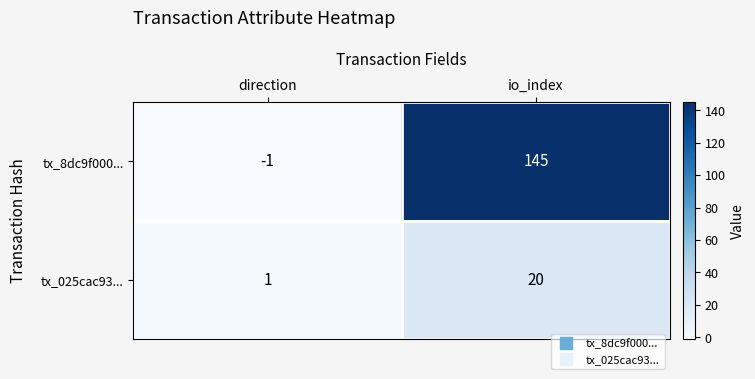

The tx_8dc9f000... series shows 145 at io_index. True or false?

True